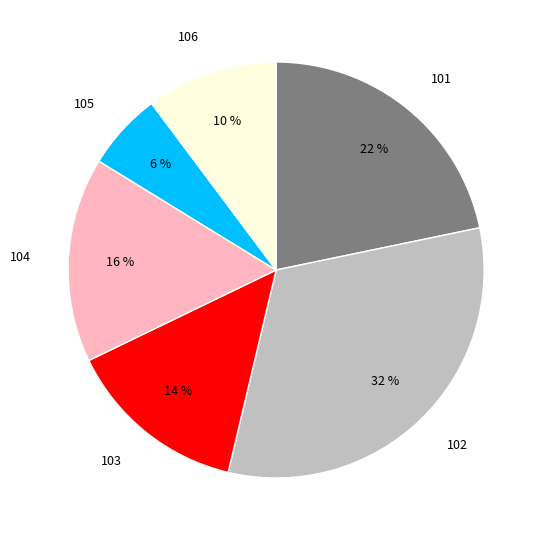

Which has a higher value, 102 or 103?

102